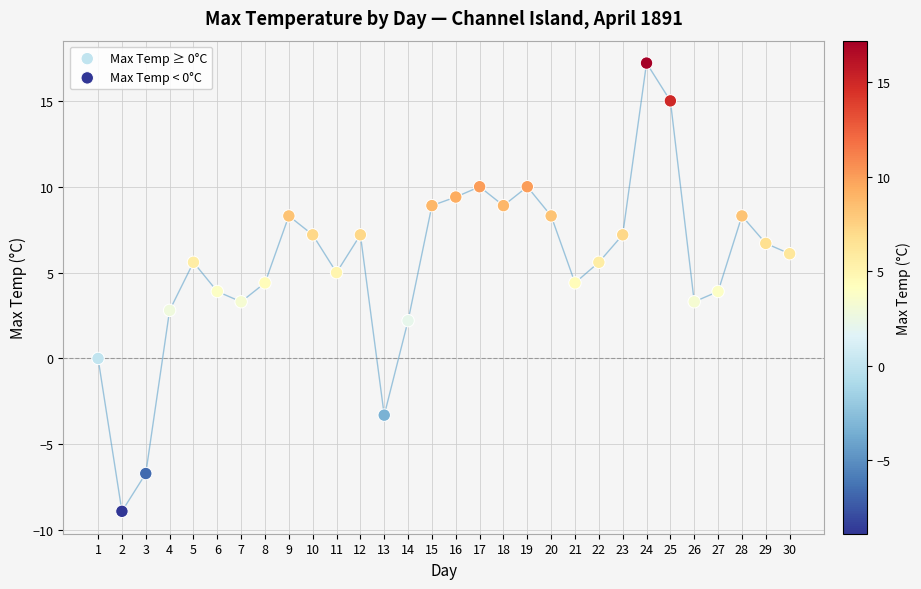

Which series reaches the maximum Y coordinate?

Max Temp ≥ 0°C